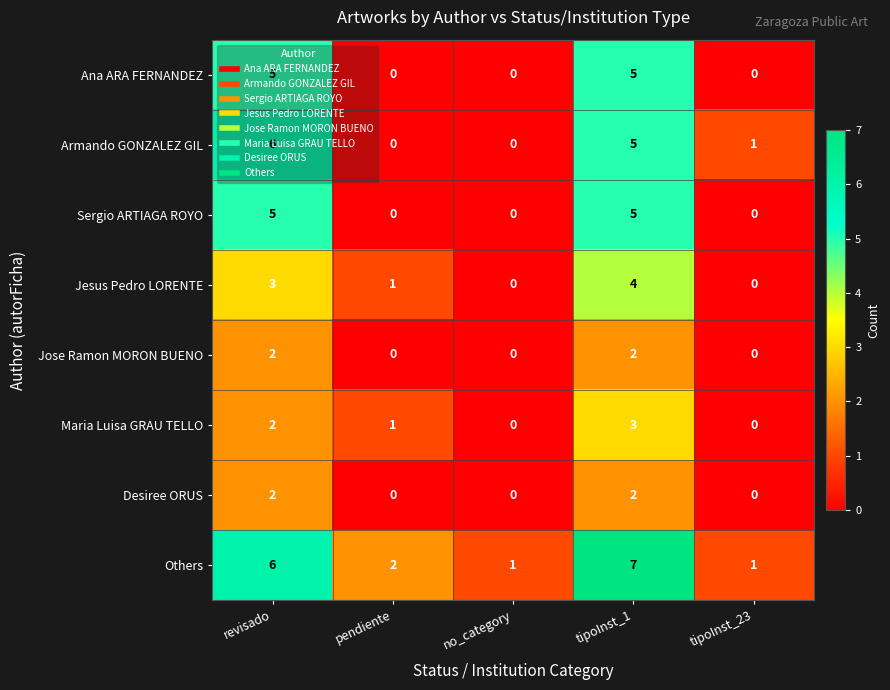

What is the difference between the maximum and minimum values in the Jesus Pedro LORENTE series?

4